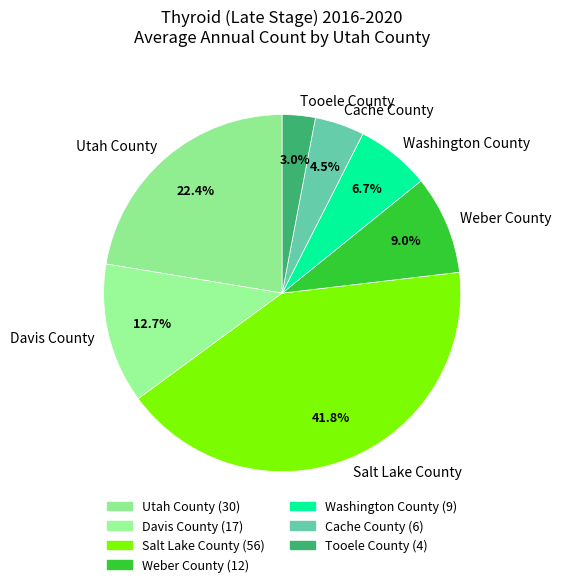

Is there any slice that represents more than half of the pie?

No